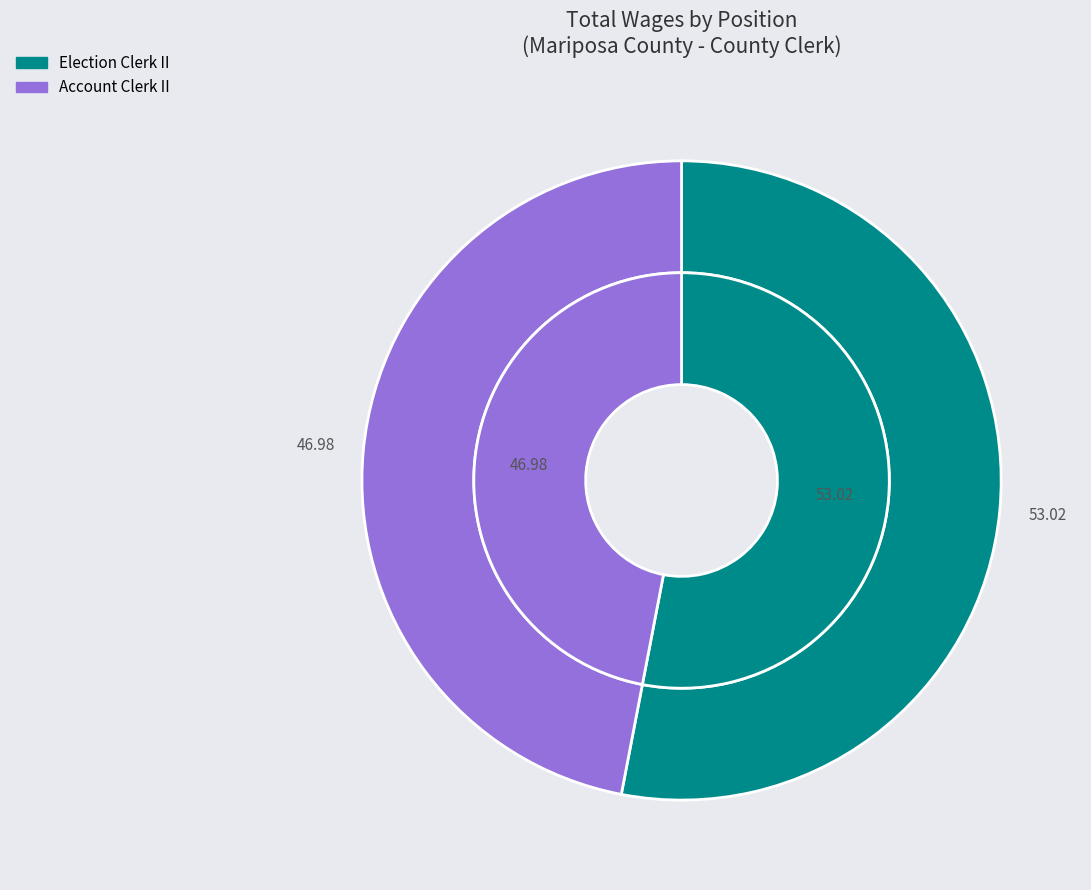

Between Account Clerk II and Election Clerk II, which is larger?

Election Clerk II